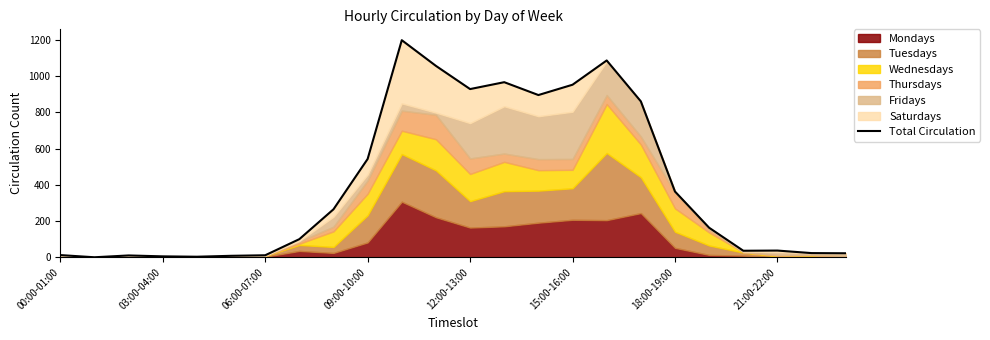

True or false: there are more than 2 points higher than both neighbors.

True